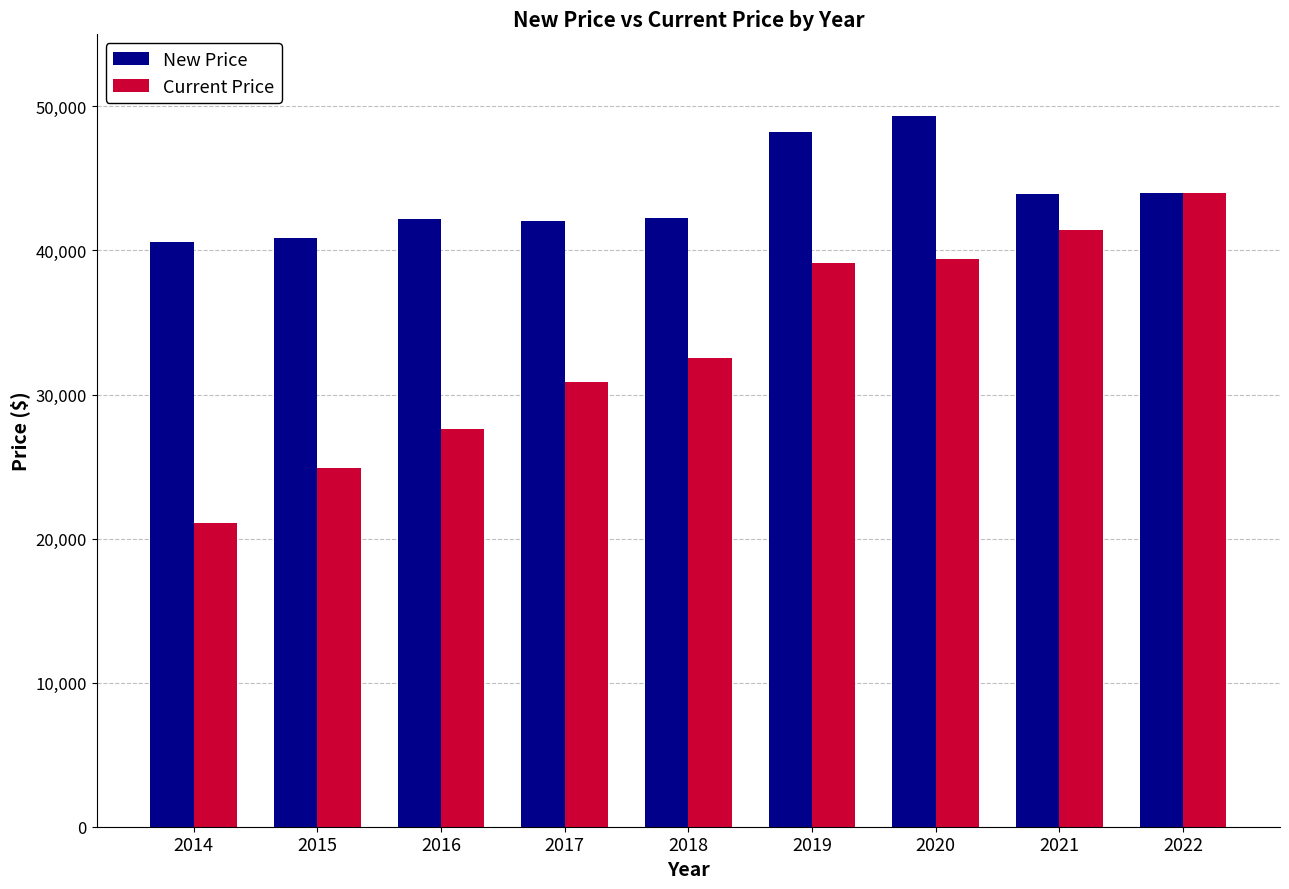

True or false: New Price has a value of 9154 at 2014.

False